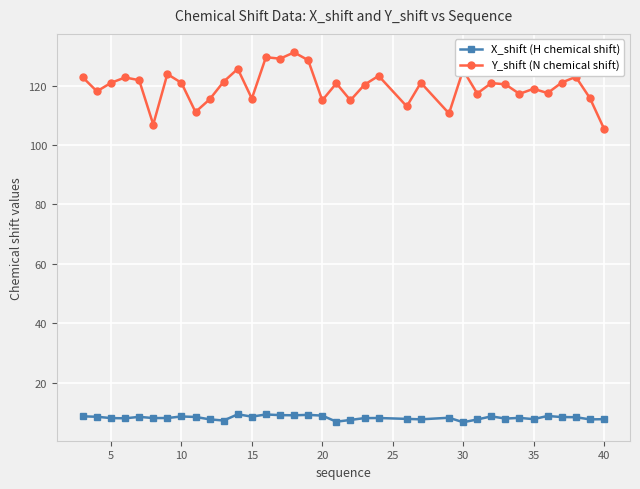

Which series has the largest range (max minus min)?

Y_shift (N chemical shift)